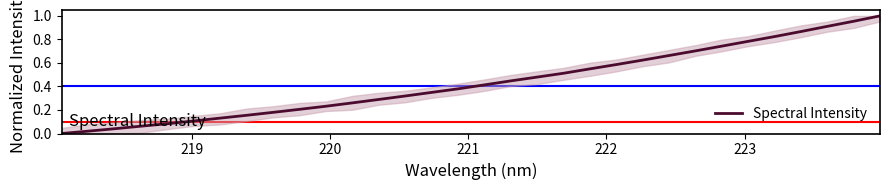

Does the chart have visible grid lines?

No